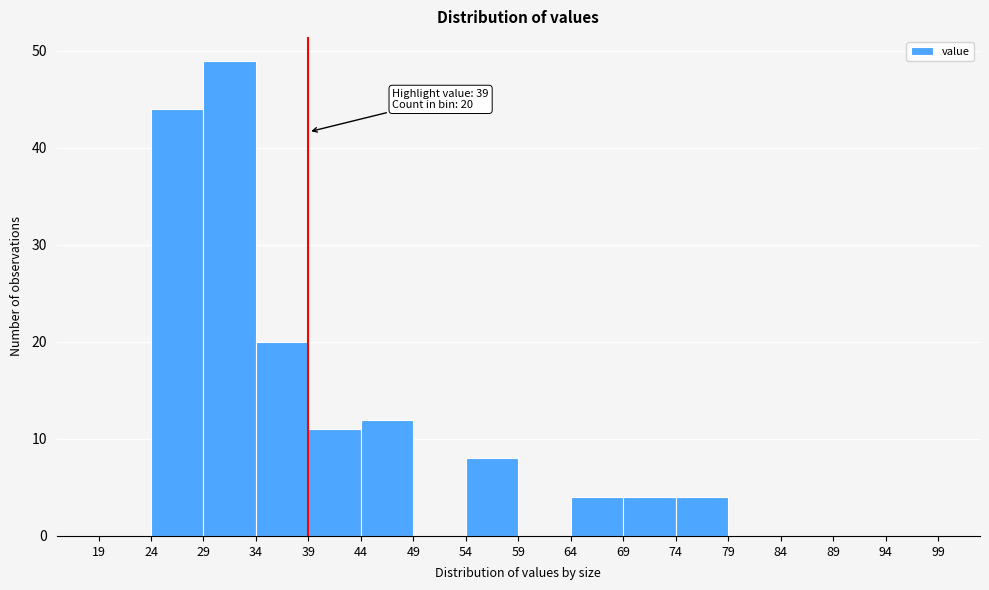

Over which range of the x-axis is the bar tallest?

29 to 34